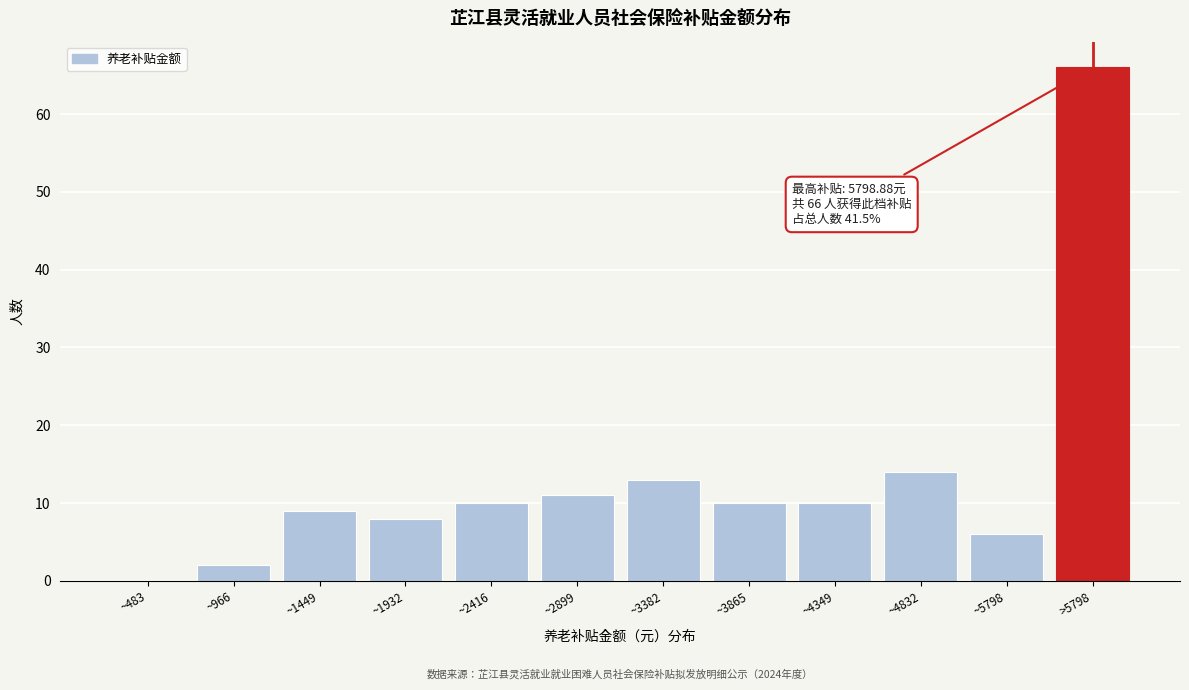

Reading right to left, what are all the values shown in this chart?

>5798=66	~5798=6	~4832=14	~4349=10	~3865=10	~3382=13	~2899=11	~2416=10	~1932=8	~1449=9	~966=2	~483=0